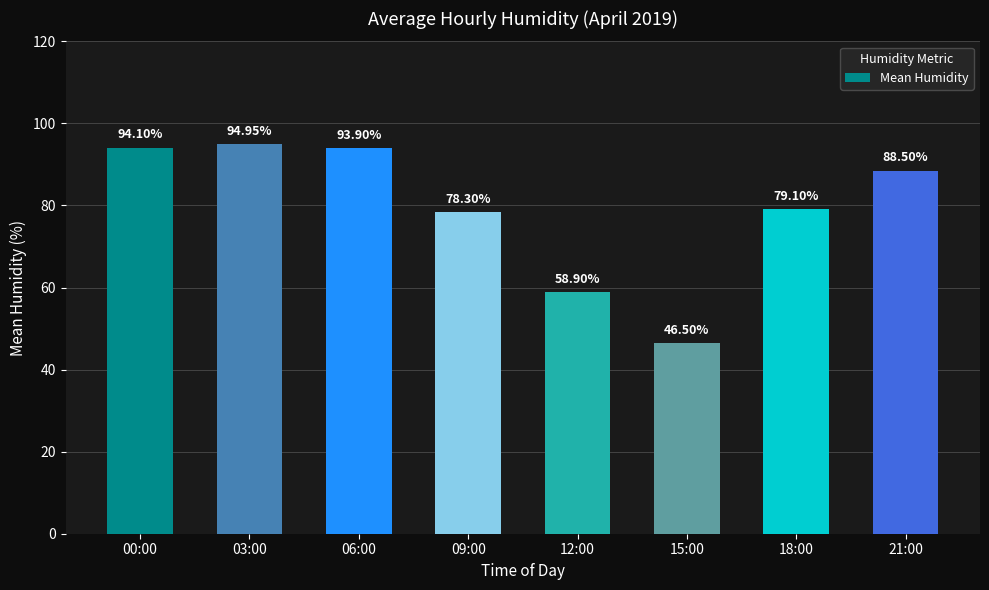

Where is the data nearest to the value 70?

09:00